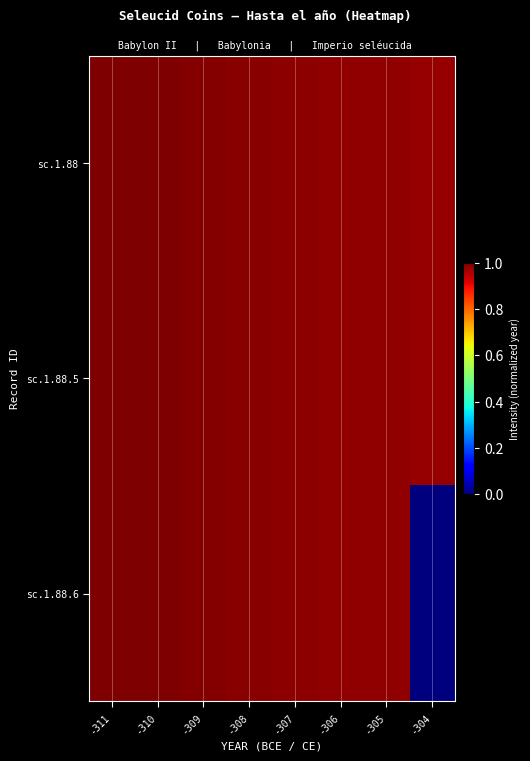

How many data points does each series have?

8